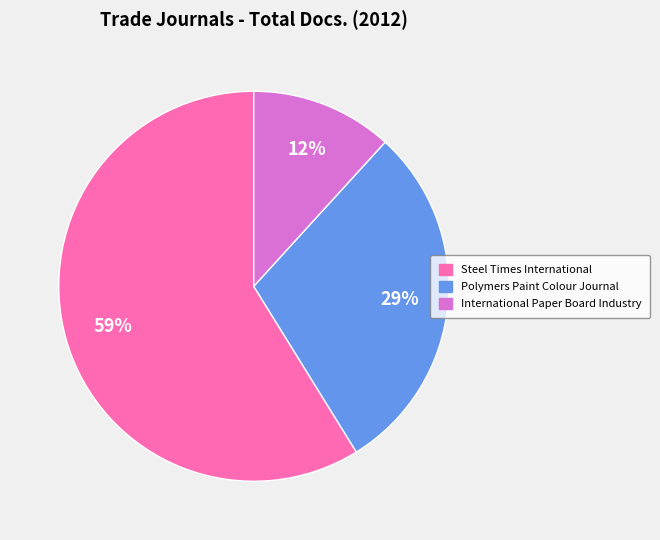

Is the sum of Polymers Paint Colour Journal and Steel Times International greater than half?

Yes